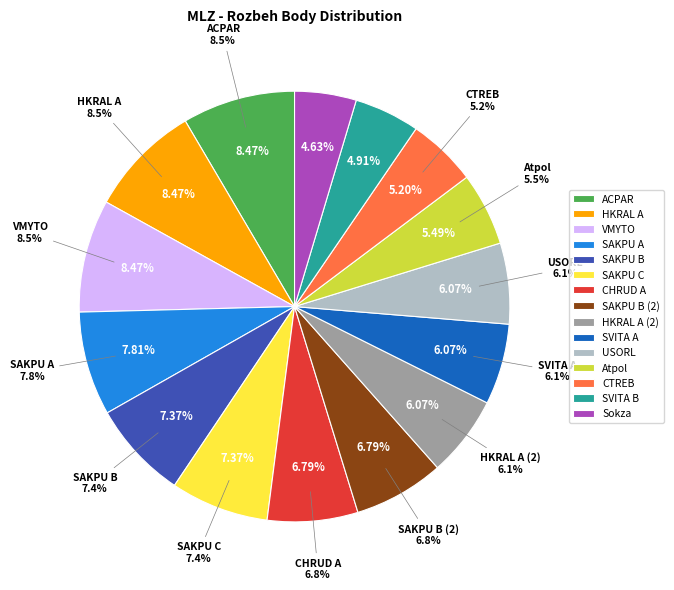

True or false: Sokza accounts for 11% of the total.

False